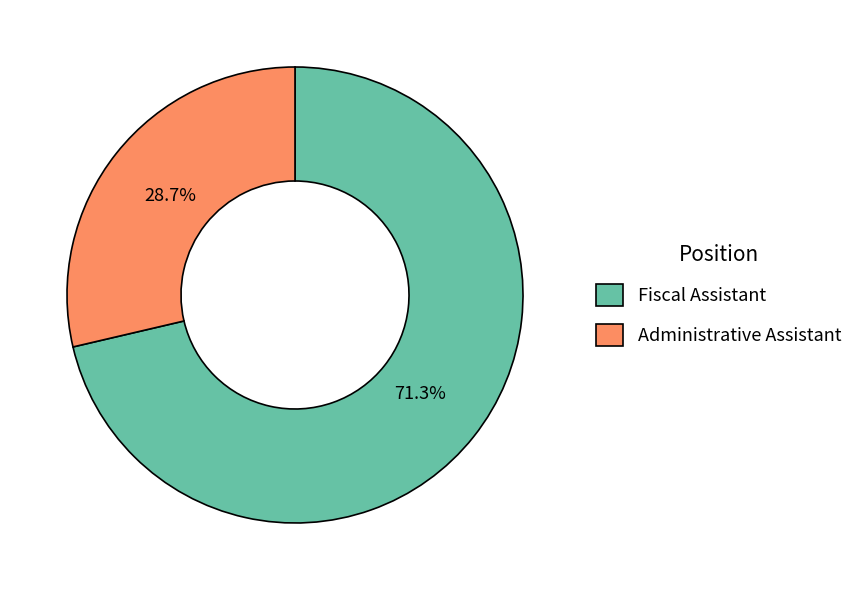

Which slice is the smallest?

Administrative Assistant